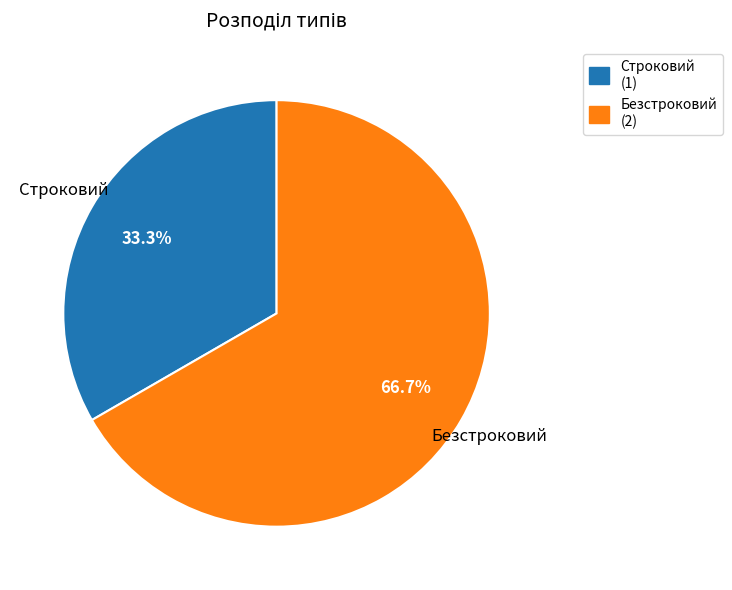

Count the number of slices in the pie.

2